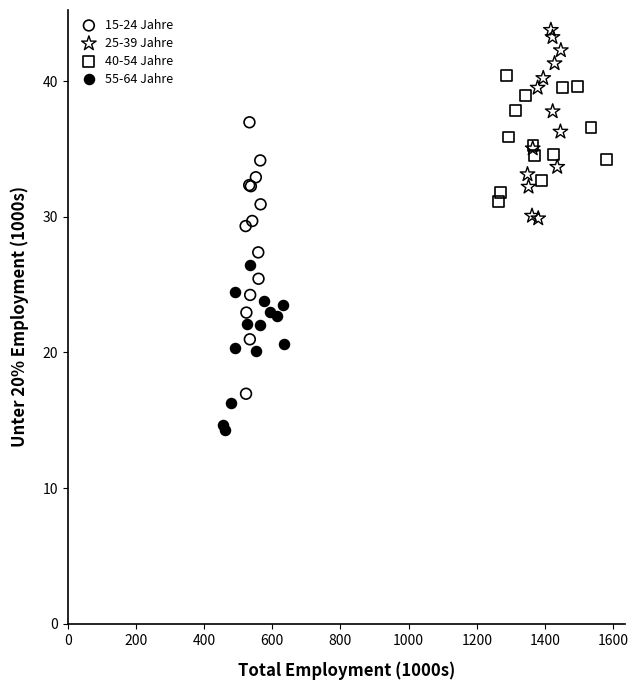

Which series contains the highest Y value?

25-39 Jahre